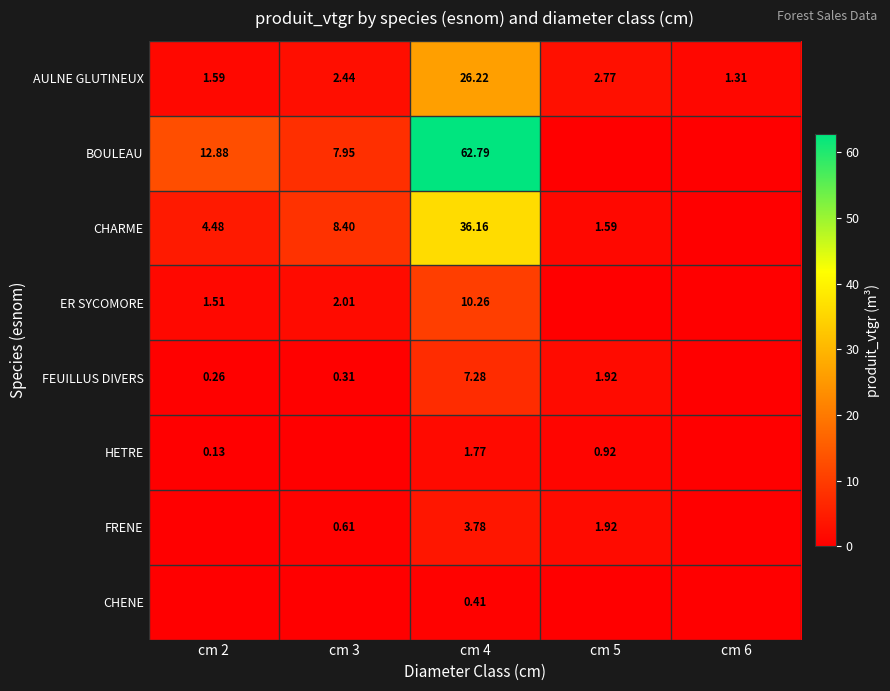

What is the difference between the highest and lowest values at cm 6?

1.3